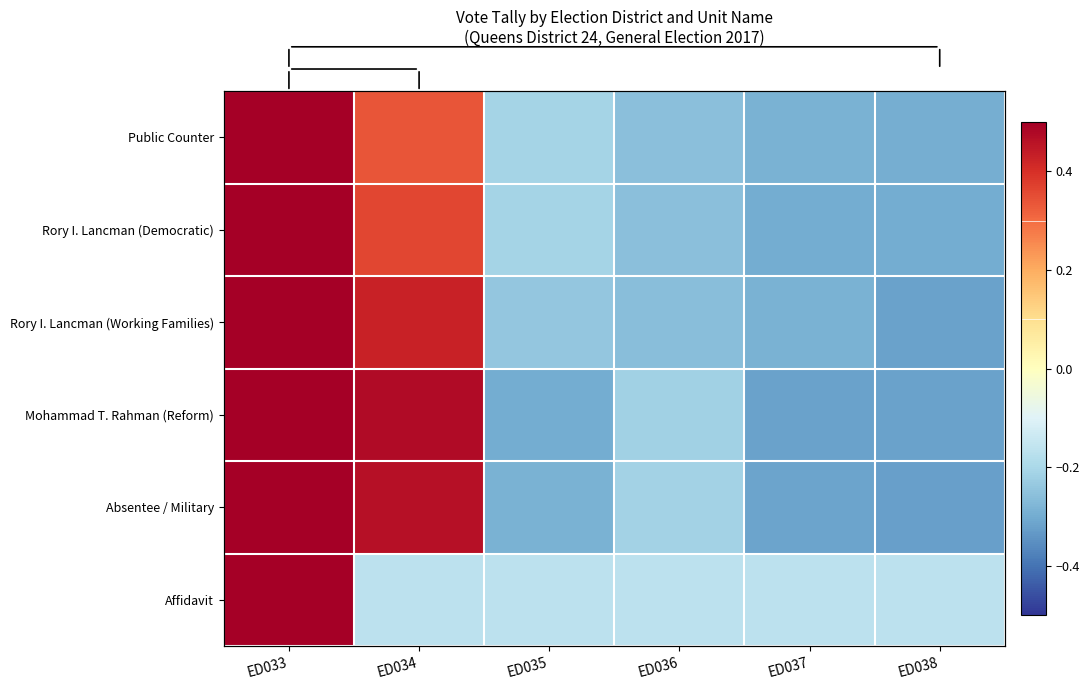

True or false: Rory I. Lancman (Democratic) has a value of -0.5 at ED037.

False